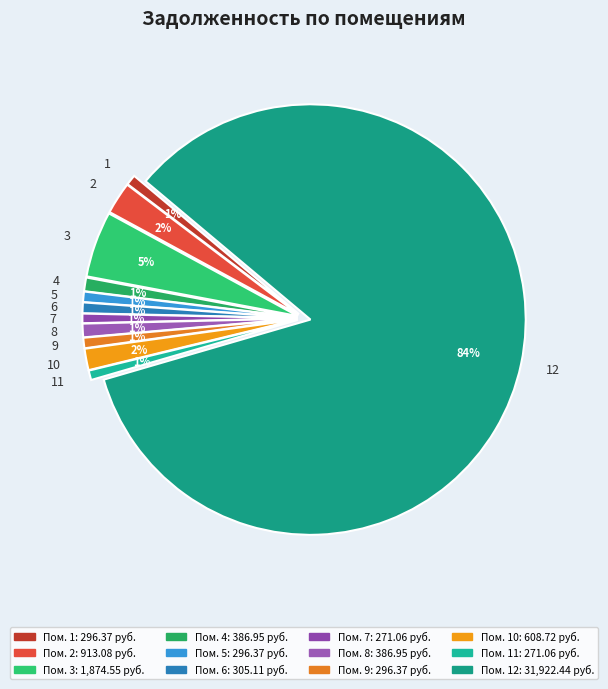

Do 1 and 5 together represent more than half of the pie?

No